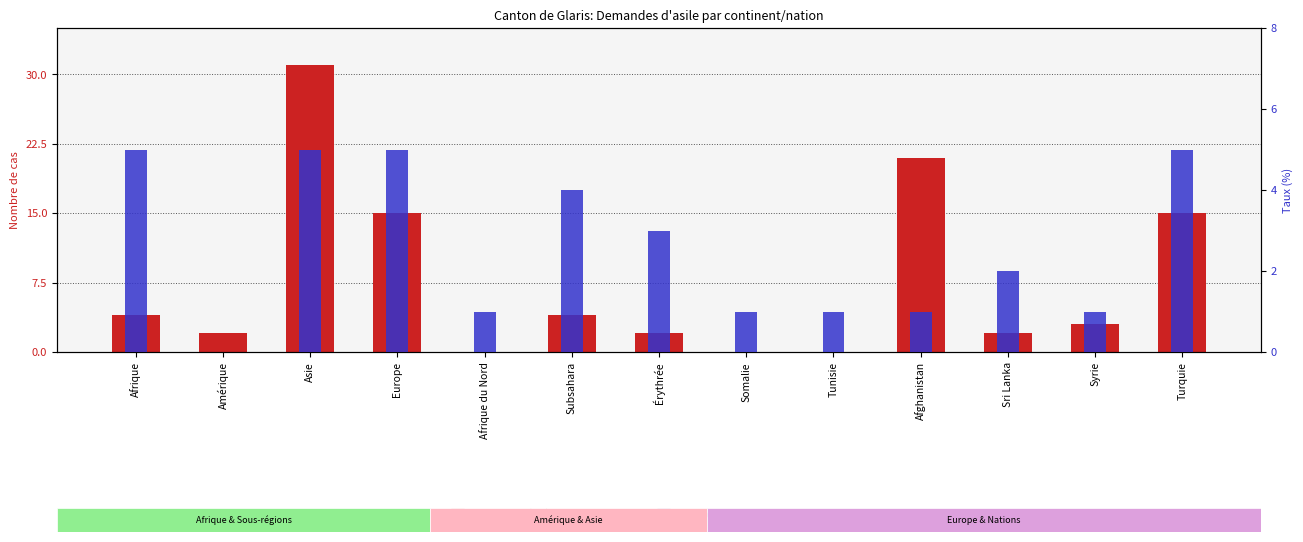

Reading left to right, transcribe all the data shown in this chart.

Total cas réglés: Afrique=4	Amérique=2	Asie=31	Europe=15	Afrique du Nord=0	Subsahara=4	Érythrée=2	Somalie=0	Tunisie=0	Afghanistan=21	Sri Lanka=2	Syrie=3	Turquie=15
Nouvelles demandes: Afrique=5	Amérique=0	Asie=5	Europe=5	Afrique du Nord=1	Subsahara=4	Érythrée=3	Somalie=1	Tunisie=1	Afghanistan=1	Sri Lanka=2	Syrie=1	Turquie=5